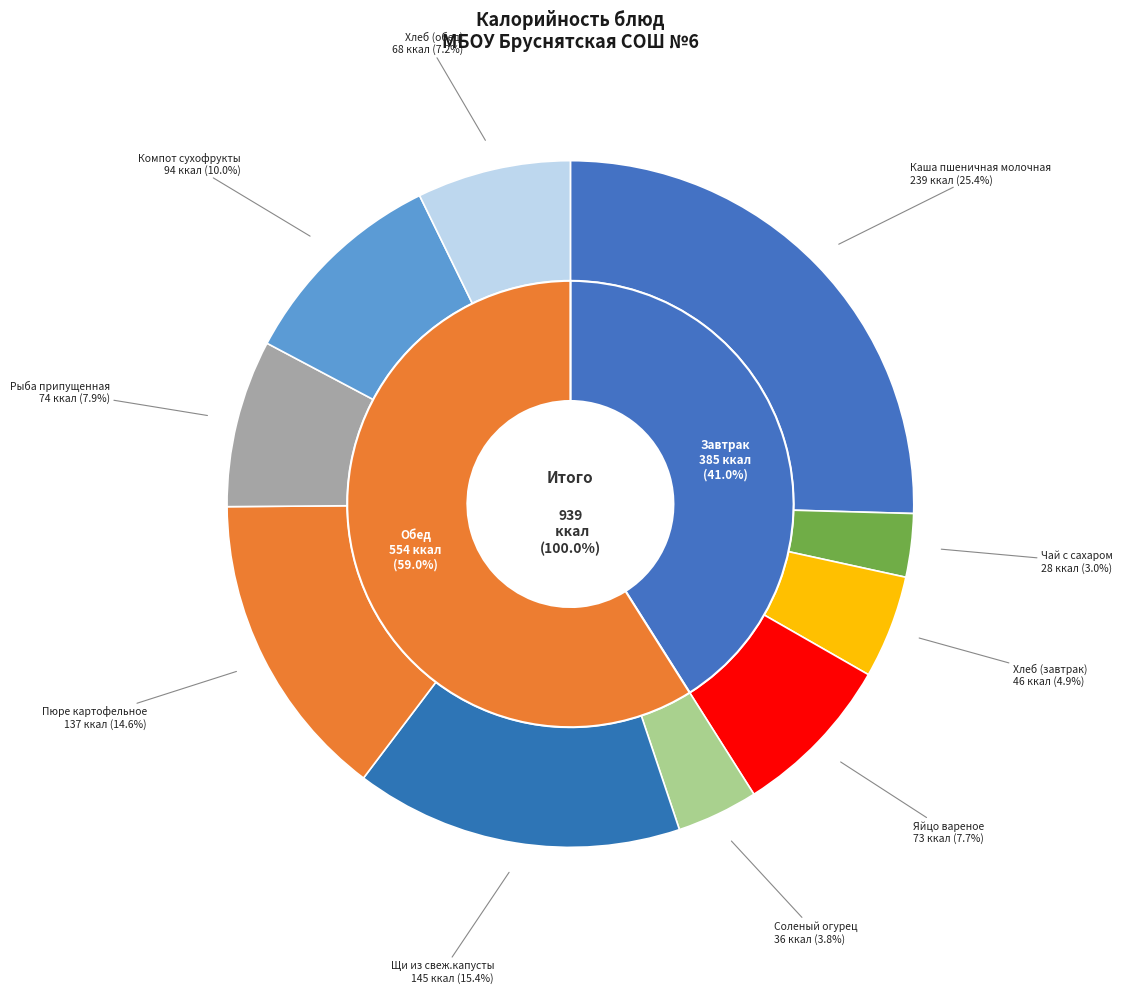

What is the largest slice in the pie chart?

Каша пшеничная молочная